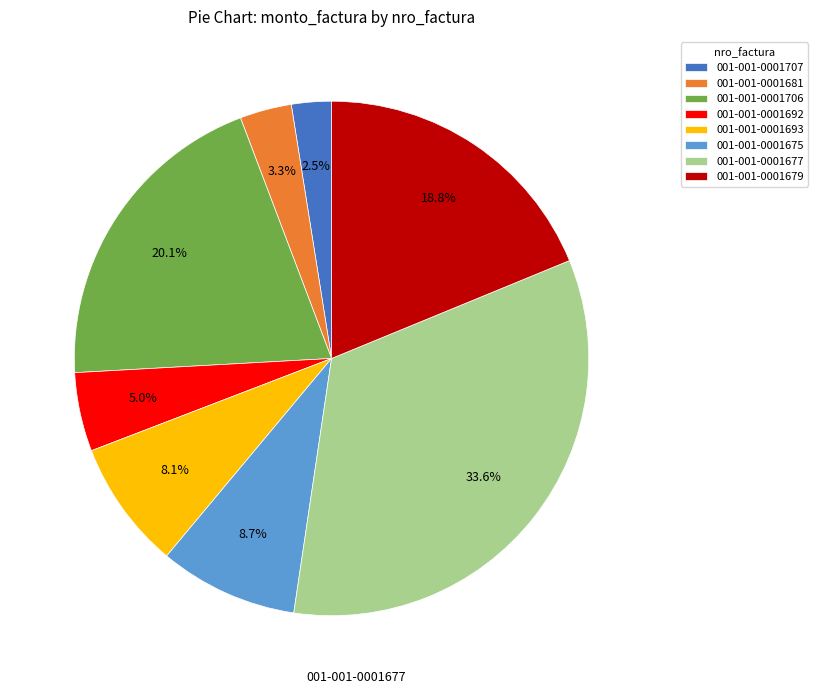

Which slice is the smallest?

001-001-0001707